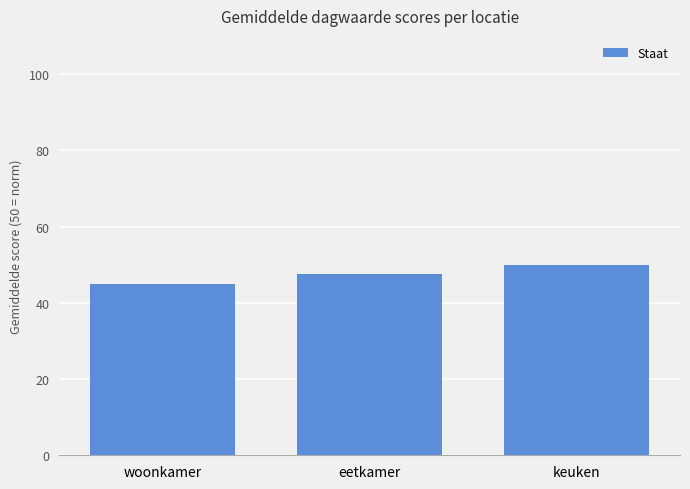

How many values exceed 47?

2